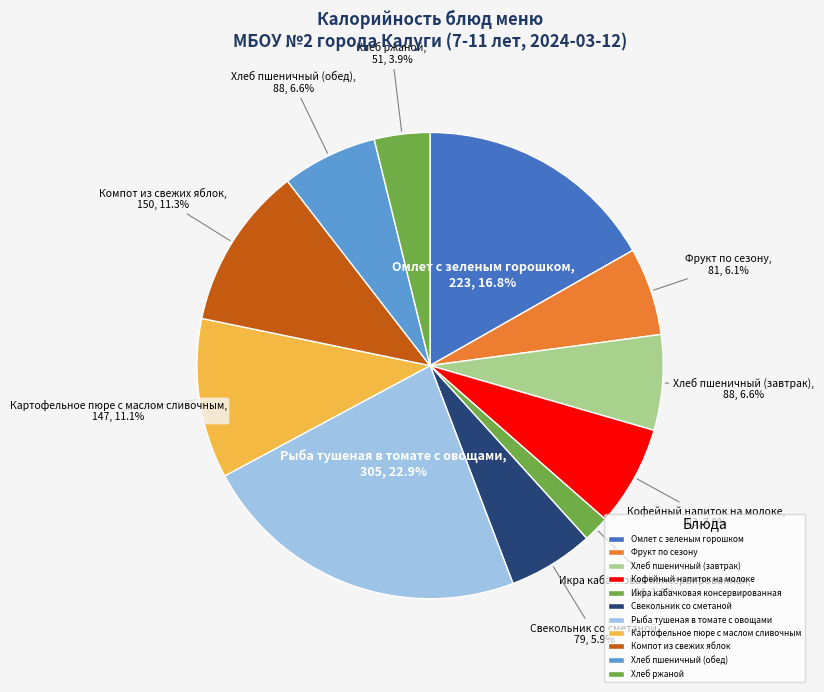

Between Свекольник со сметаной and Хлеб пшеничный (завтрак), which is larger?

Хлеб пшеничный (завтрак)